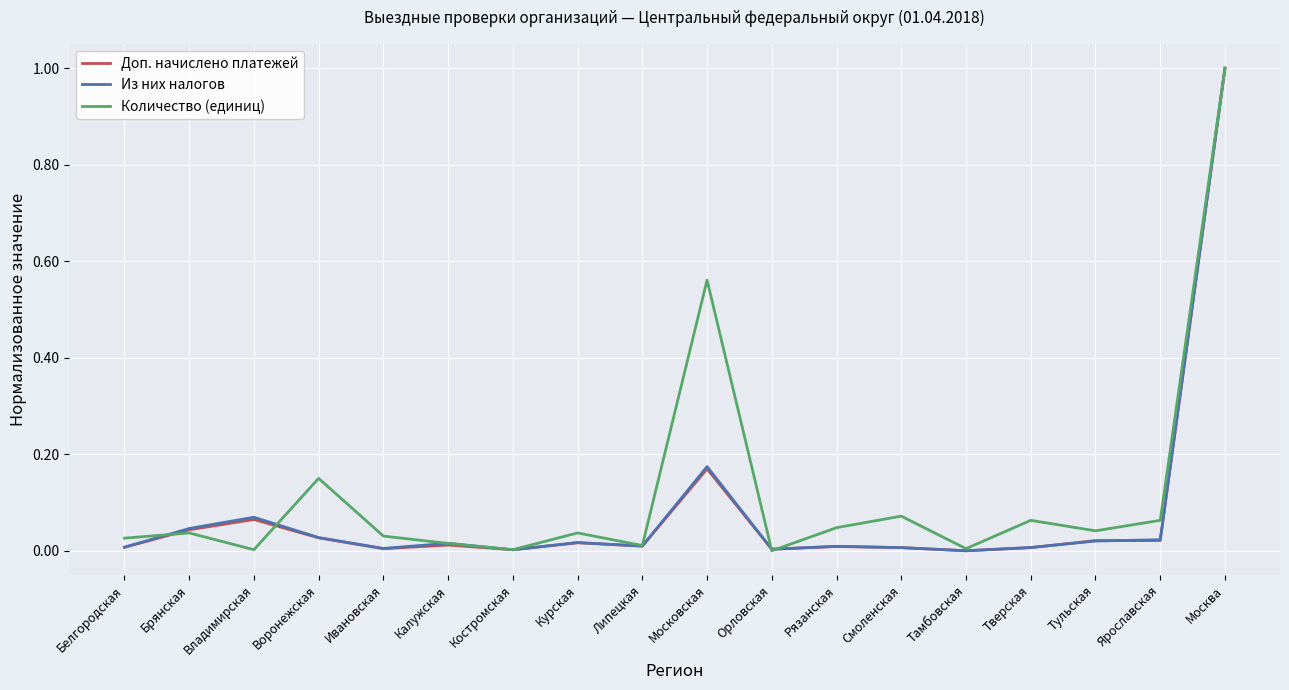

What is the sum of all Количество (единиц) values?

2.2